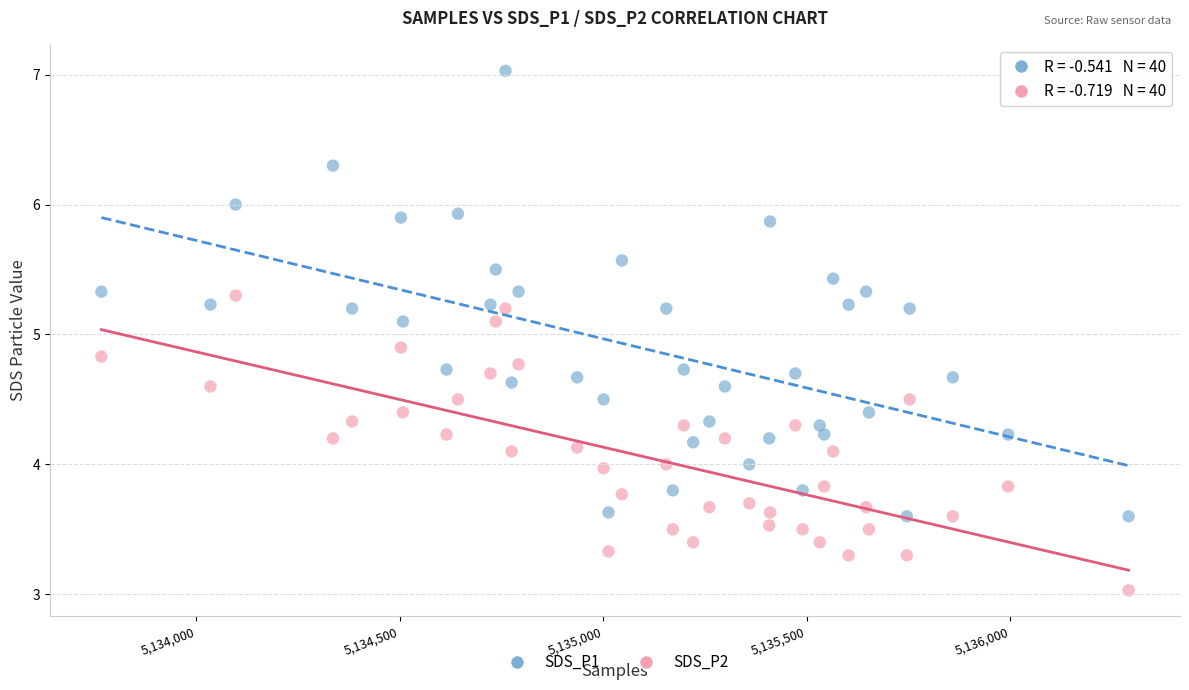

What are all the series names shown in the legend?

SDS_P1, SDS_P2